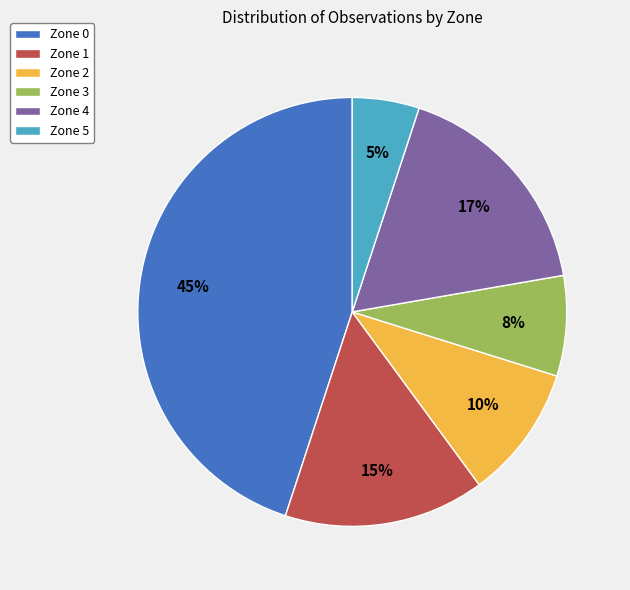

Does Zone 1 represent more than half of the total?

No